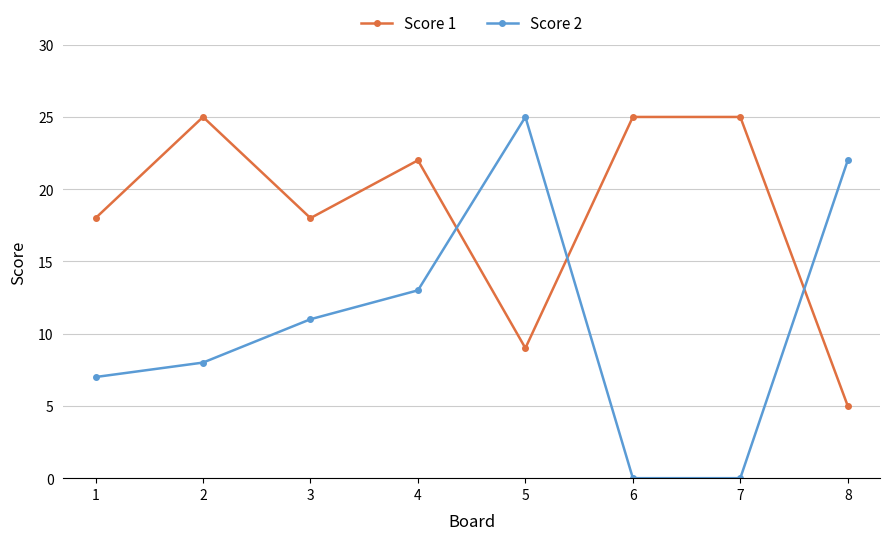

At which label does Score 2 reach its peak?

5